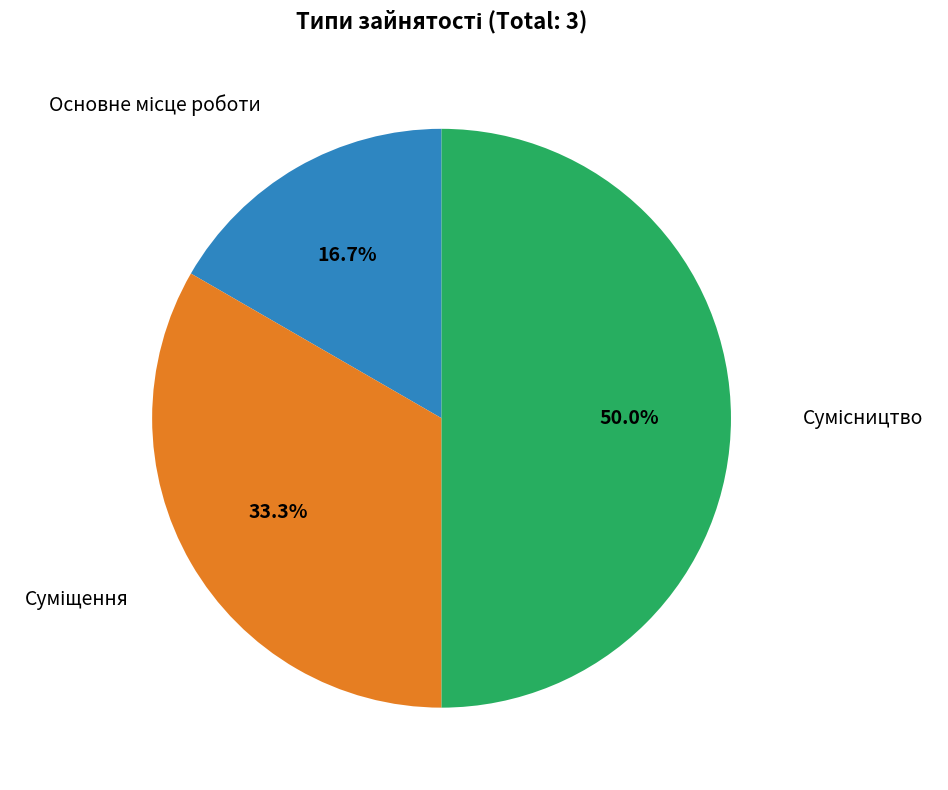

How many slices are in this pie chart?

3